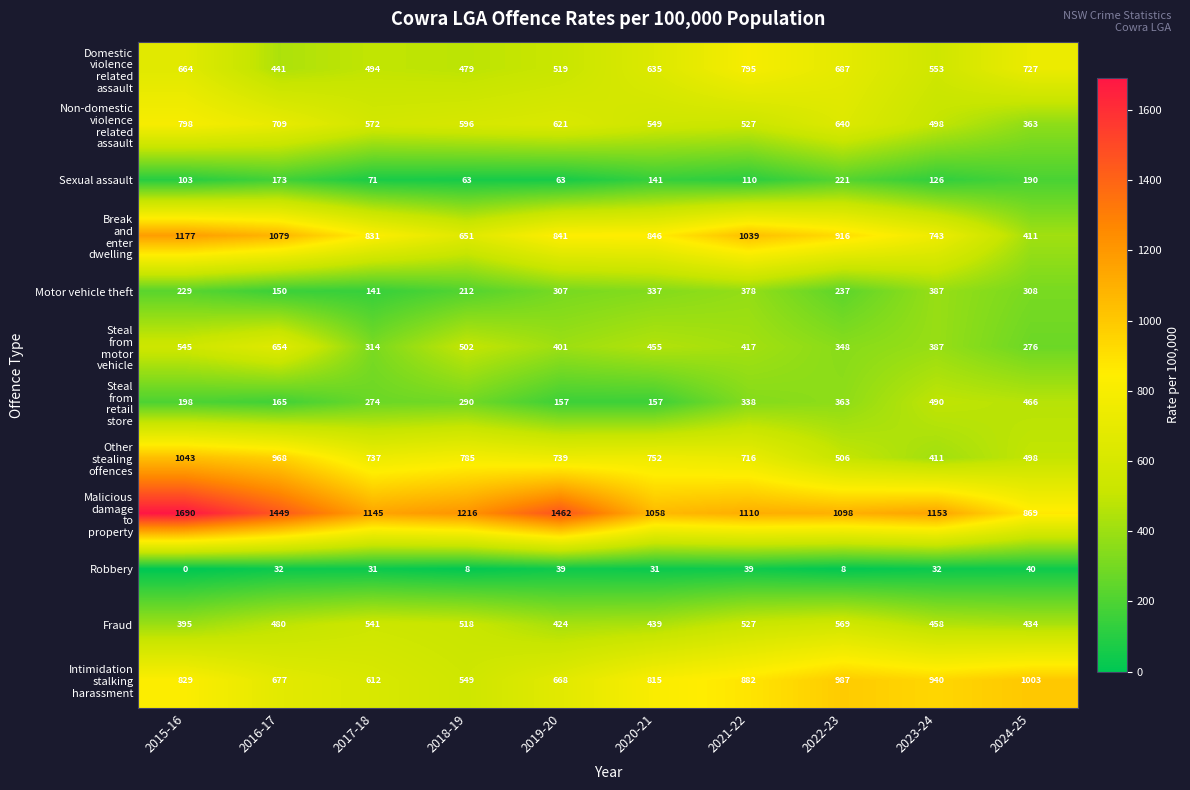

What is the difference between the highest and lowest values at 2021-22?

1071